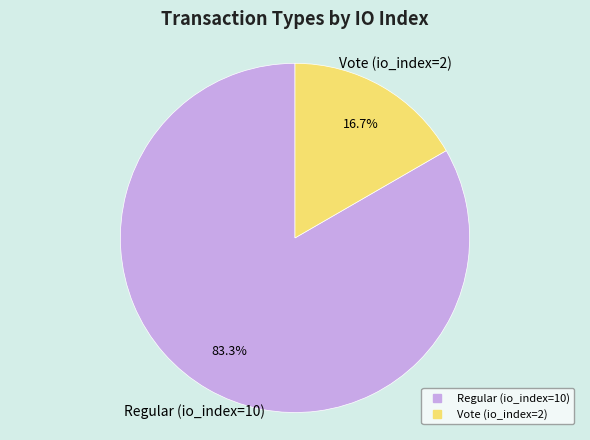

Which category has the smallest portion of the pie?

Vote (io_index=2)